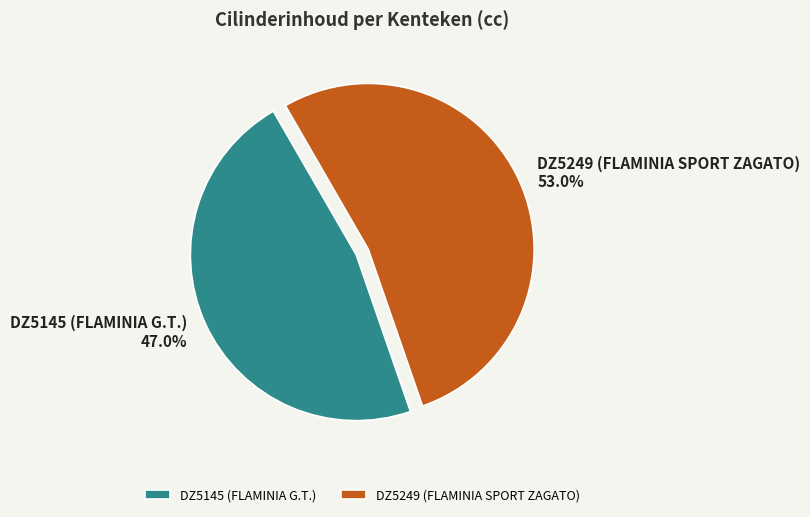

Which category has the biggest portion of the pie?

DZ5249 (FLAMINIA SPORT ZAGATO)